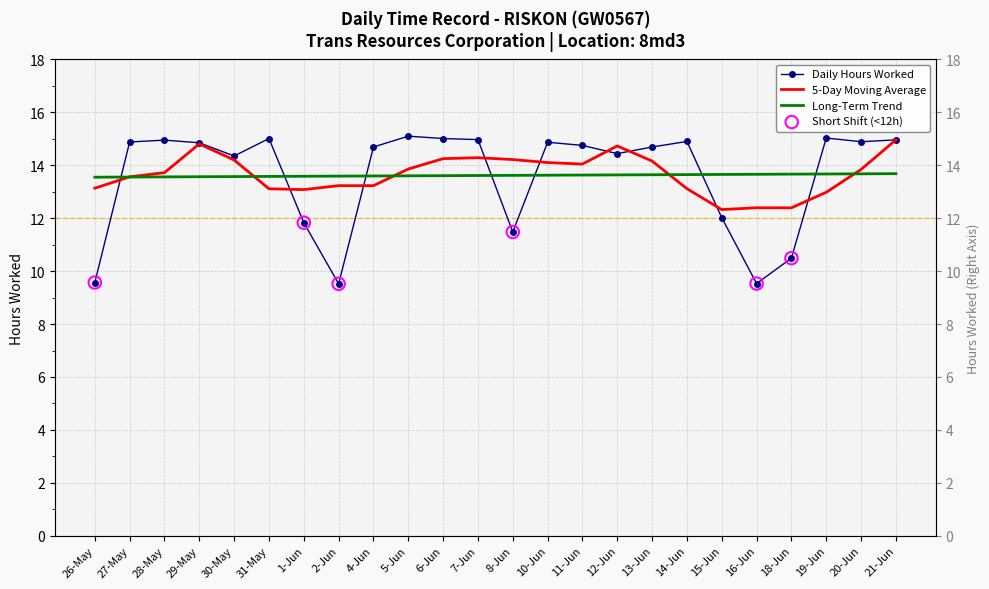

Between 21-Jun and 11-Jun, which is larger?

21-Jun